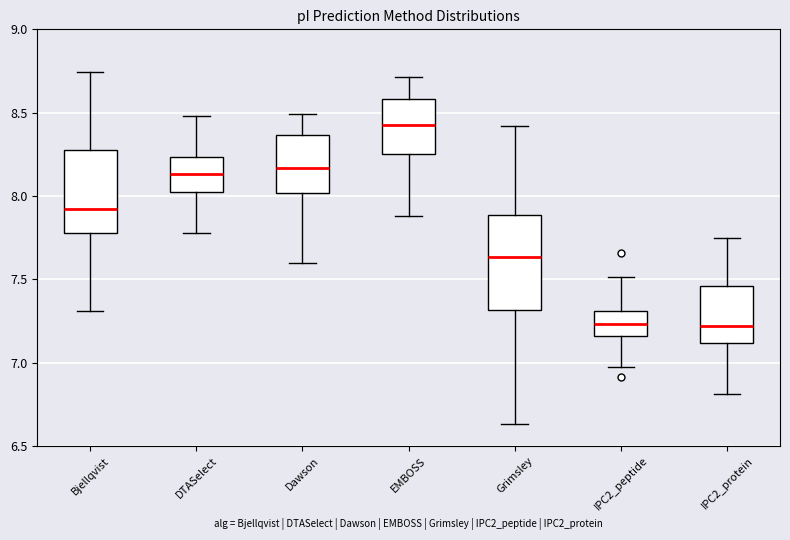

Comparing the boxes themselves (not the whiskers), which one is the tallest?

Grimsley